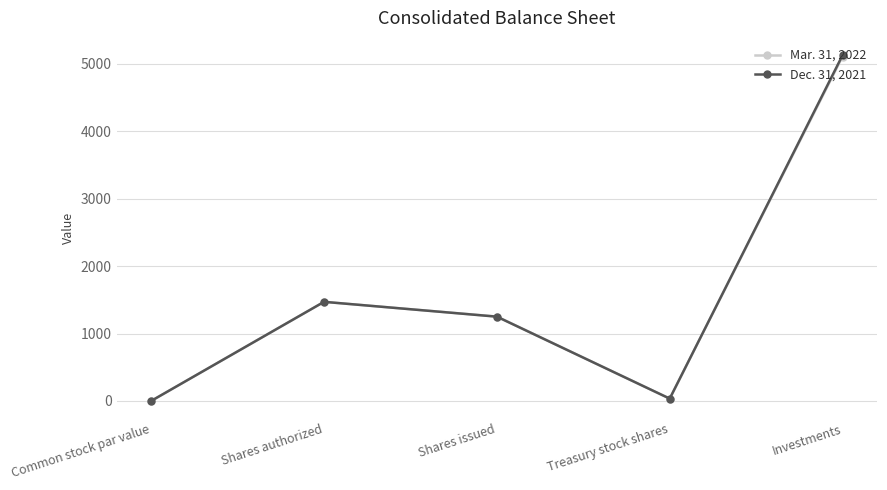

What is the sum of all Dec. 31, 2021 values?

7883